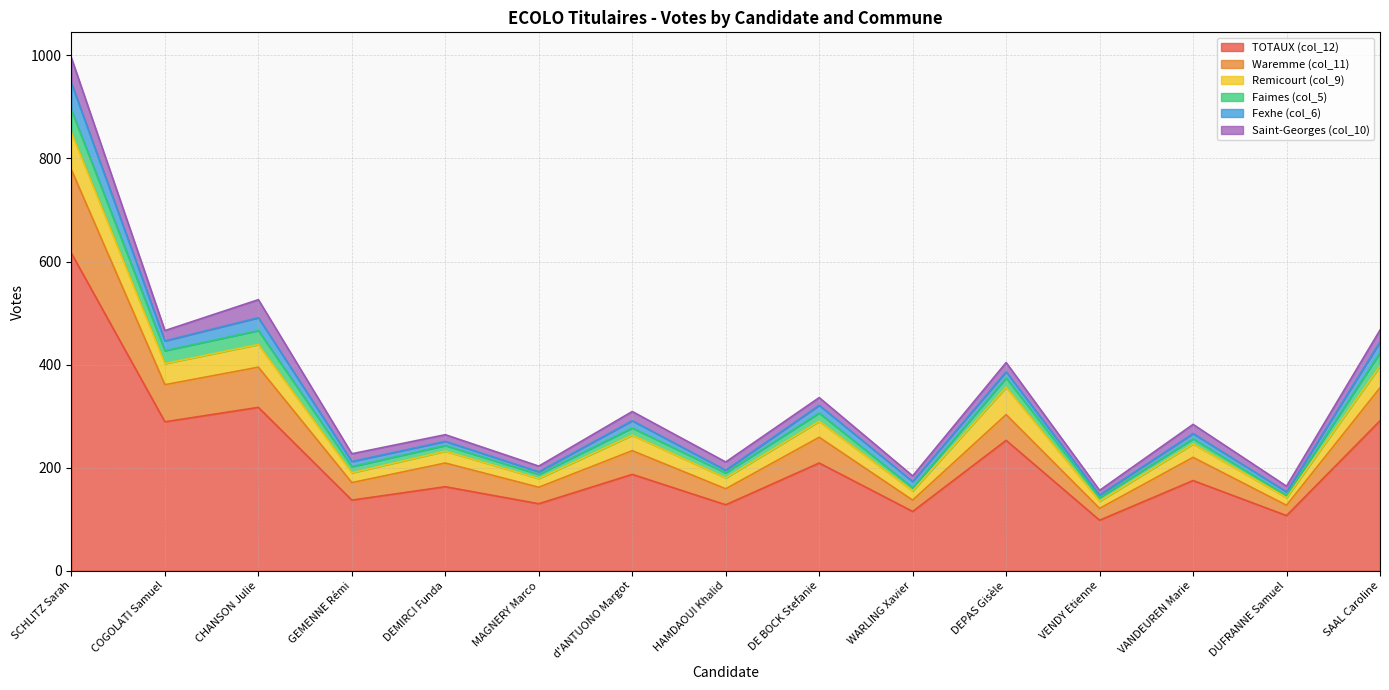

What is the label of the 10th point from the right?

MAGNERY Marco